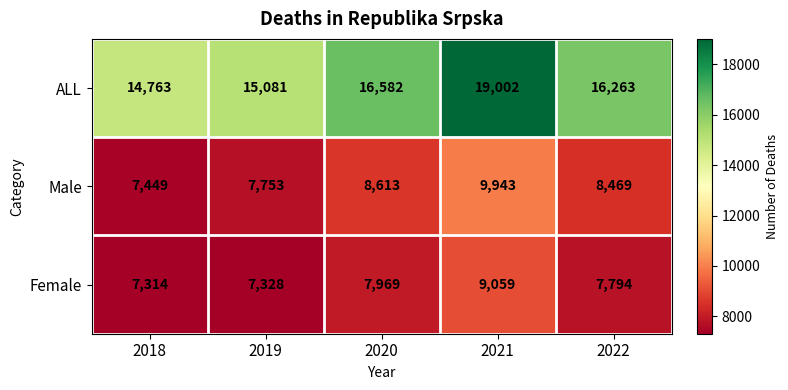

What is the sum of the ALL values at 2022 and 2018?

31026